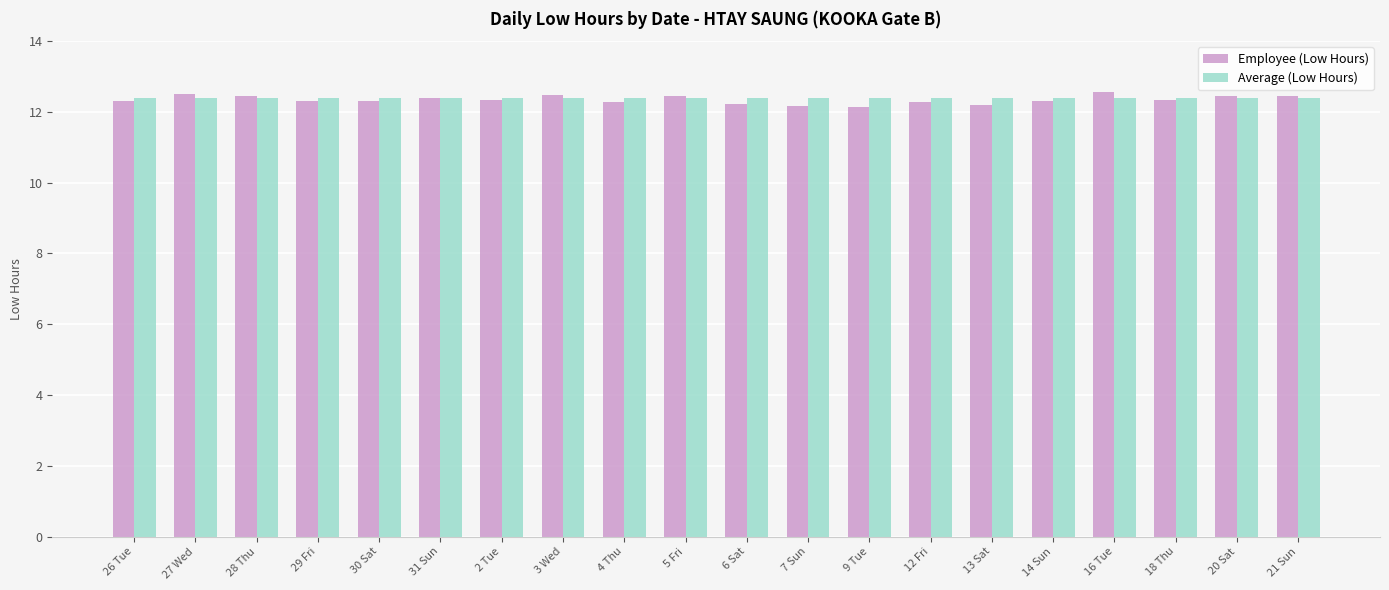

True or false: Average (Low Hours) has a value of 19.9 at 20 Sat.

False